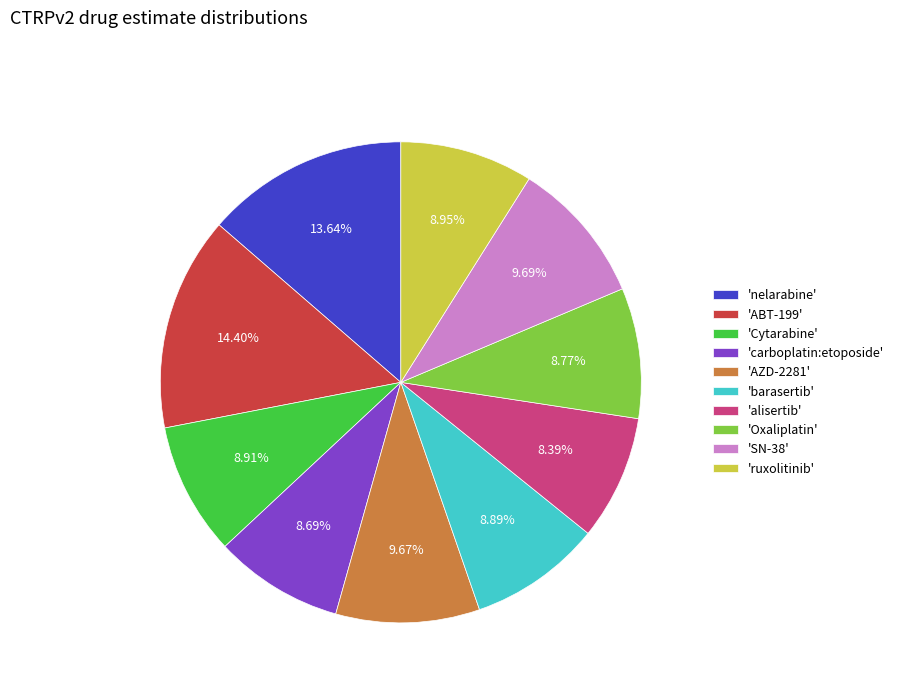

Which slice is the largest?

'ABT-199'